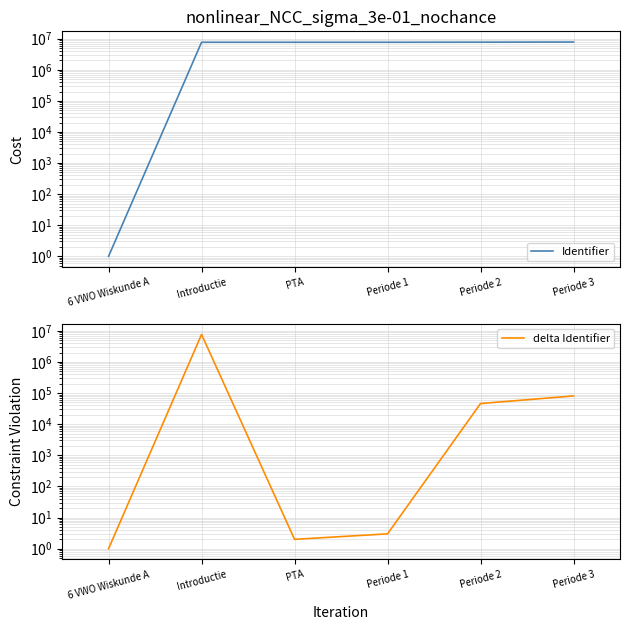

What are all the series names shown in the legend?

Identifier, delta Identifier